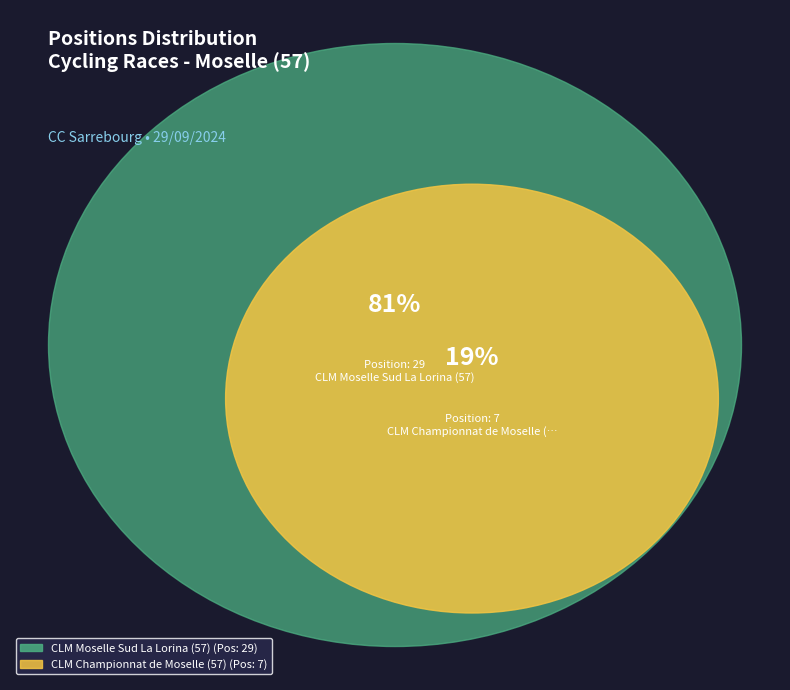

Does CLM Championnat de Moselle (57) account for over 50% of the chart?

No